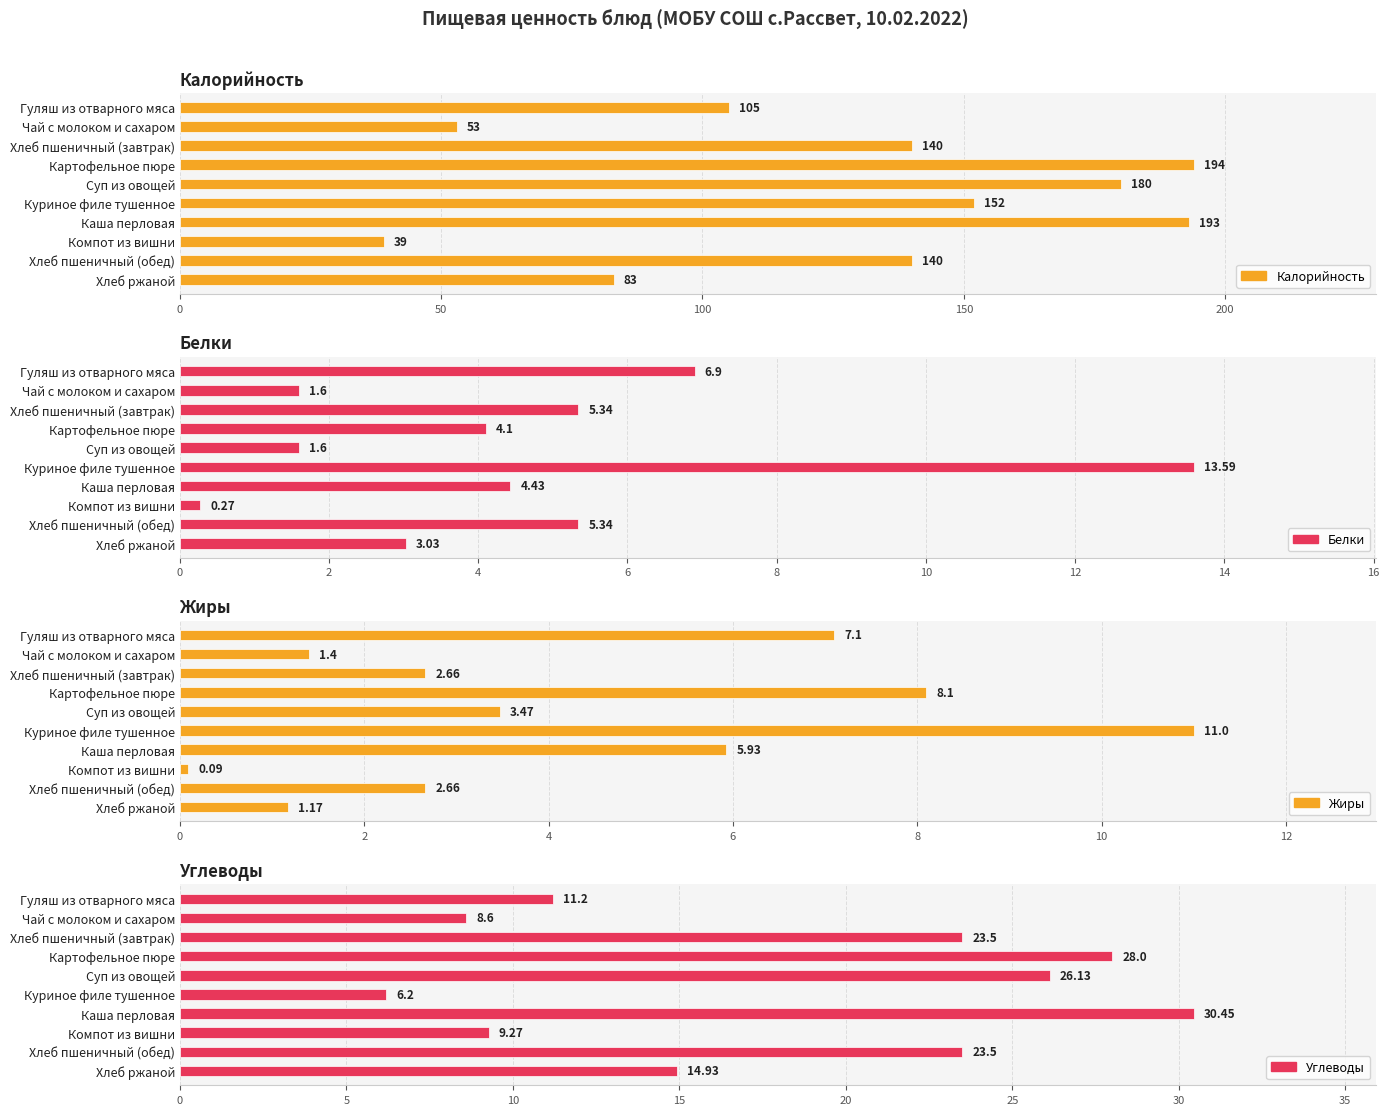

How many categories are shown in the chart?

10